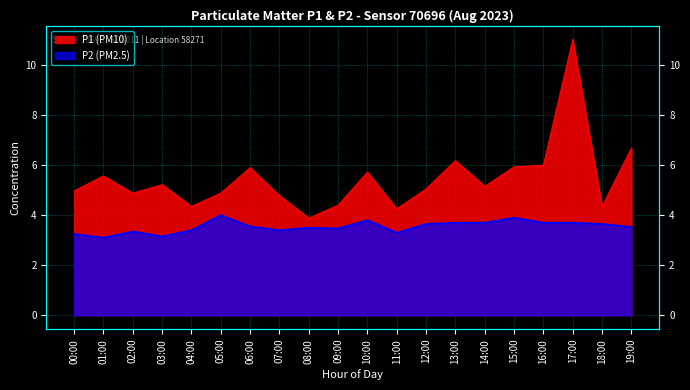

Reading right to left, transcribe all the data shown in this chart.

P1: 19:00=6.7	18:00=4.3	17:00=11.0	16:00=6.0	15:00=5.9	14:00=5.2	13:00=6.2	12:00=5.0	11:00=4.2	10:00=5.7	09:00=4.4	08:00=3.9	07:00=4.8	06:00=5.9	05:00=4.9	04:00=4.3	03:00=5.2	02:00=4.9	01:00=5.6	00:00=5.0
P2: 19:00=3.5	18:00=3.6	17:00=3.7	16:00=3.7	15:00=3.9	14:00=3.7	13:00=3.7	12:00=3.6	11:00=3.3	10:00=3.8	09:00=3.5	08:00=3.5	07:00=3.4	06:00=3.5	05:00=4.0	04:00=3.4	03:00=3.1	02:00=3.4	01:00=3.1	00:00=3.2